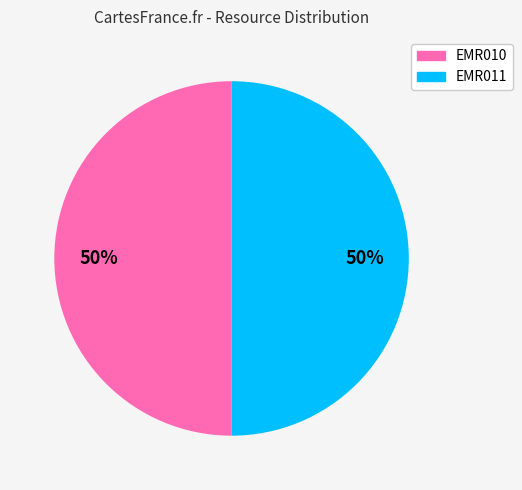

Is the sum of EMR010 and EMR011 greater than half?

Yes